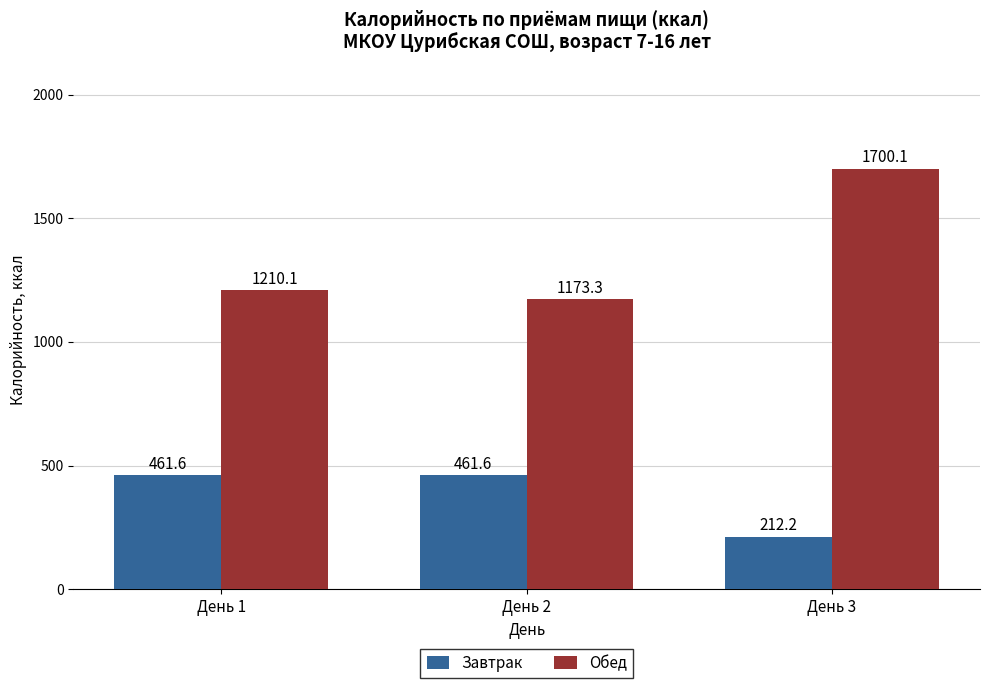

What is the sum of the Завтрак values at День 2 and День 1?

923.2